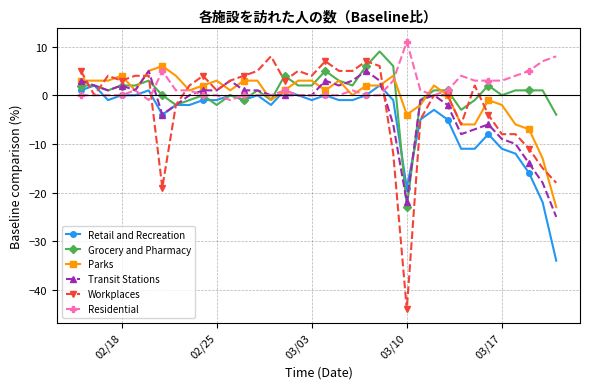

What is the minimum value for Workplaces?

-44